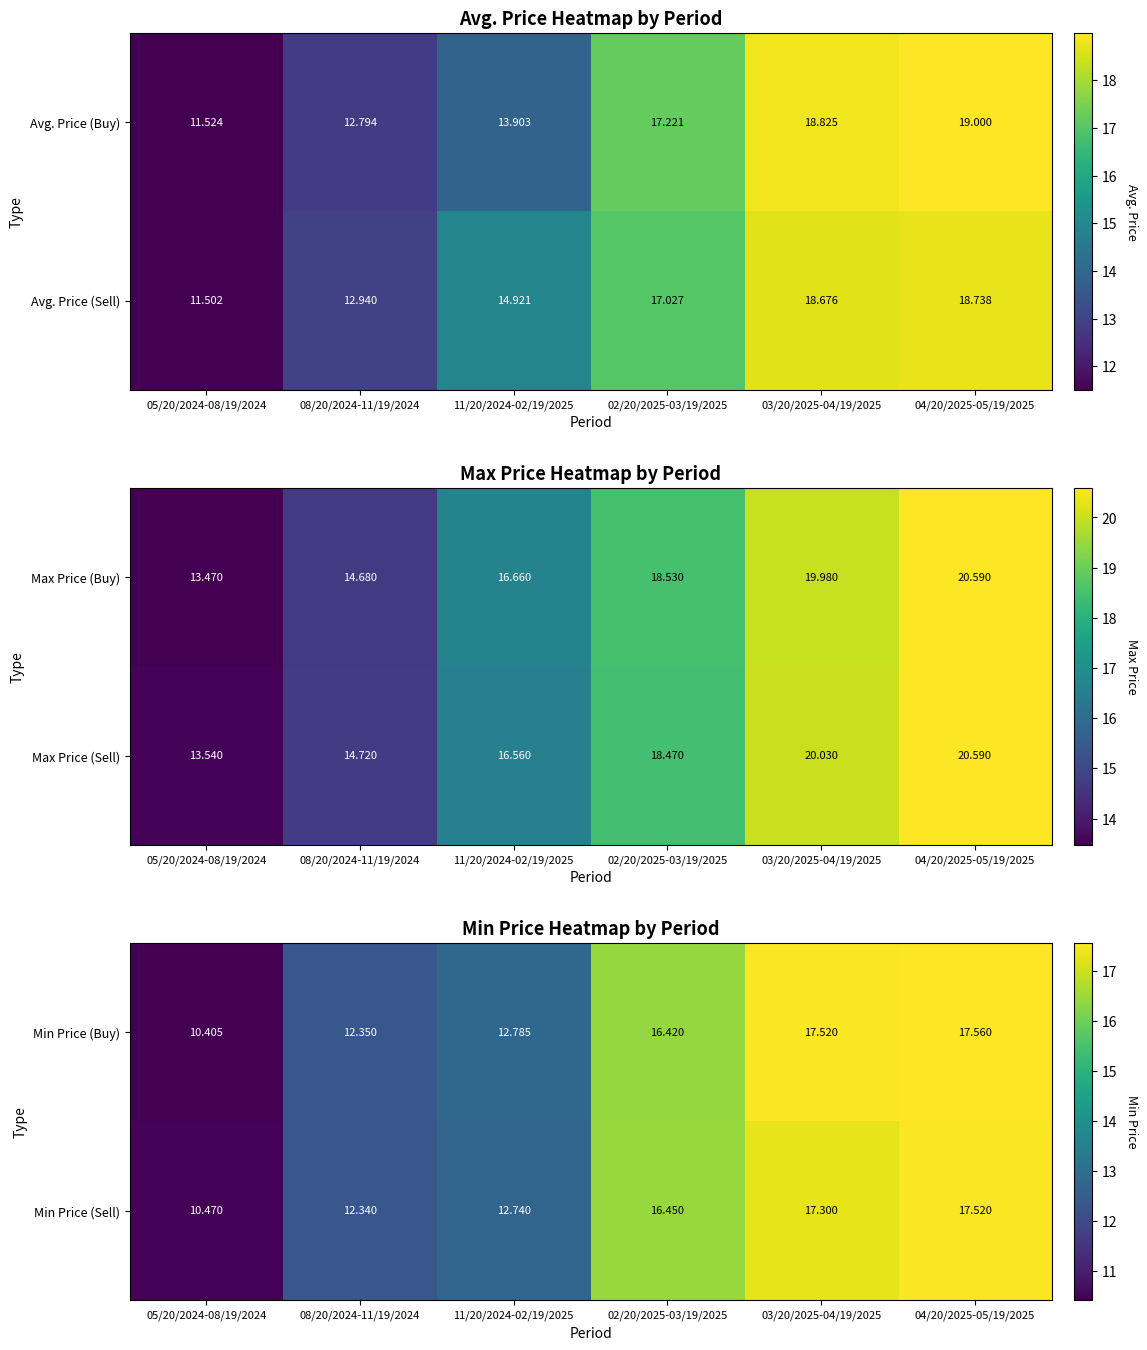

Which has a higher value, 05/20/2024-08/19/2024 or 11/20/2024-02/19/2025?

11/20/2024-02/19/2025